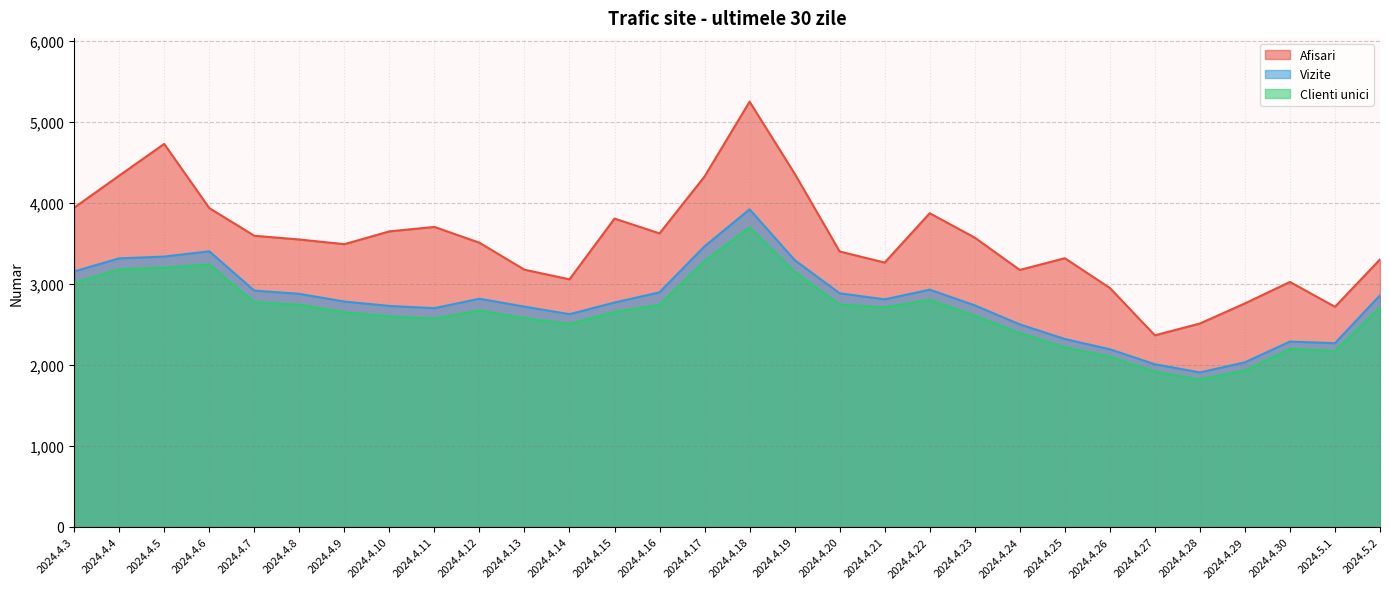

What is the average value of the Vizite series?

2782